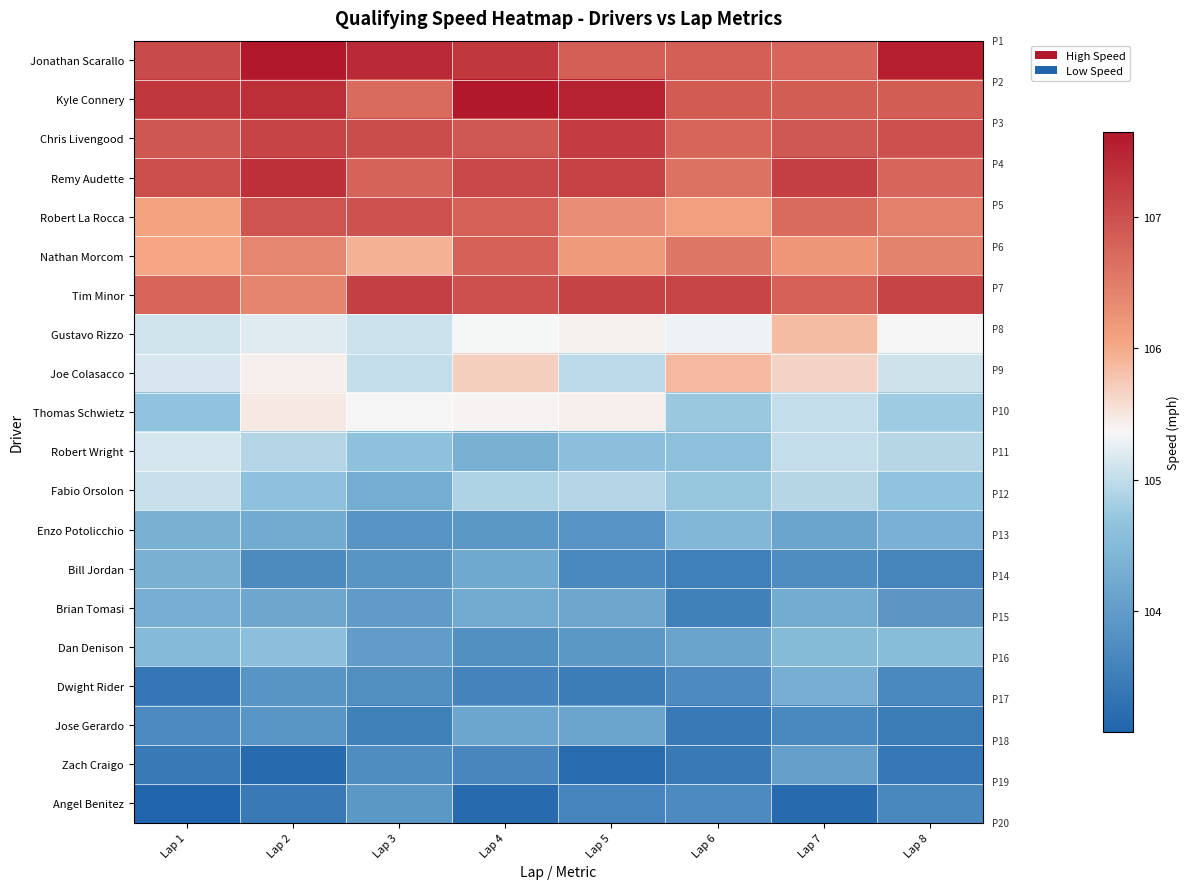

What is the total value across all series at Lap 8?

2103.6